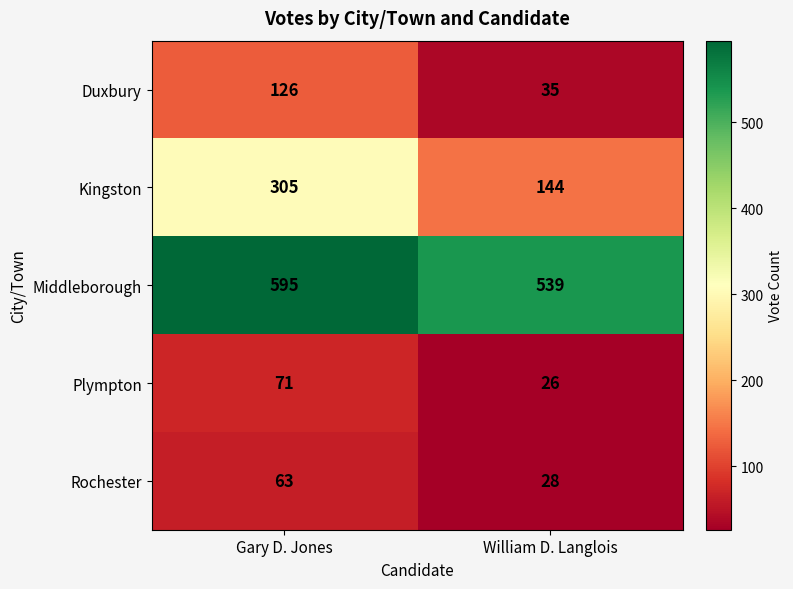

What is the approximate value of Rochester at William D. Langlois, to the nearest 10?

30